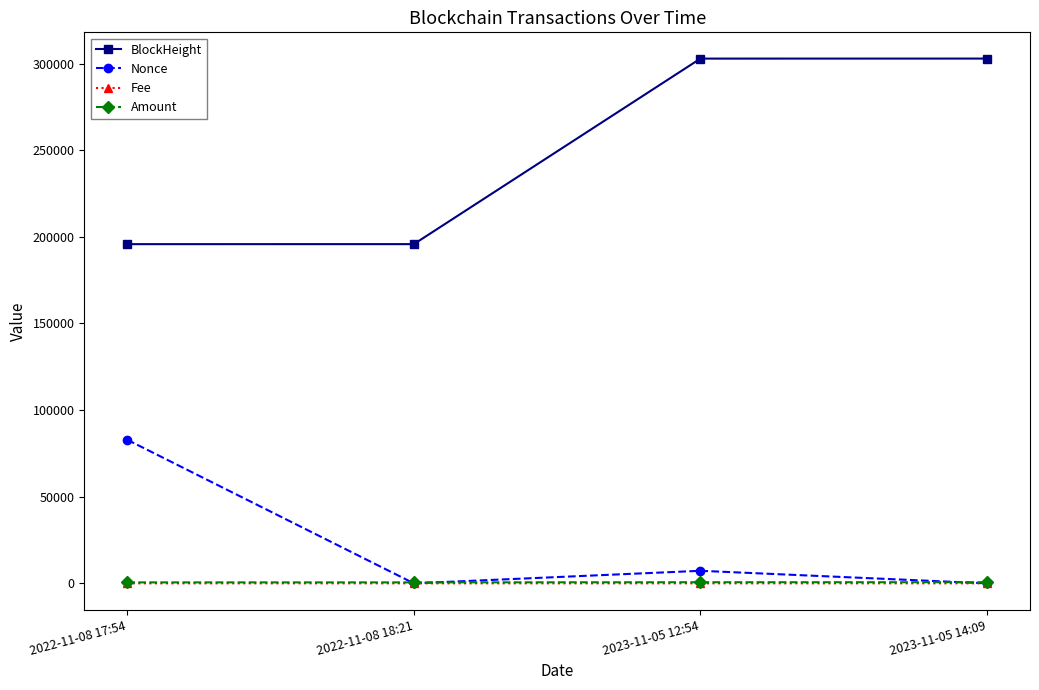

What is the greatest value displayed?

302880.0